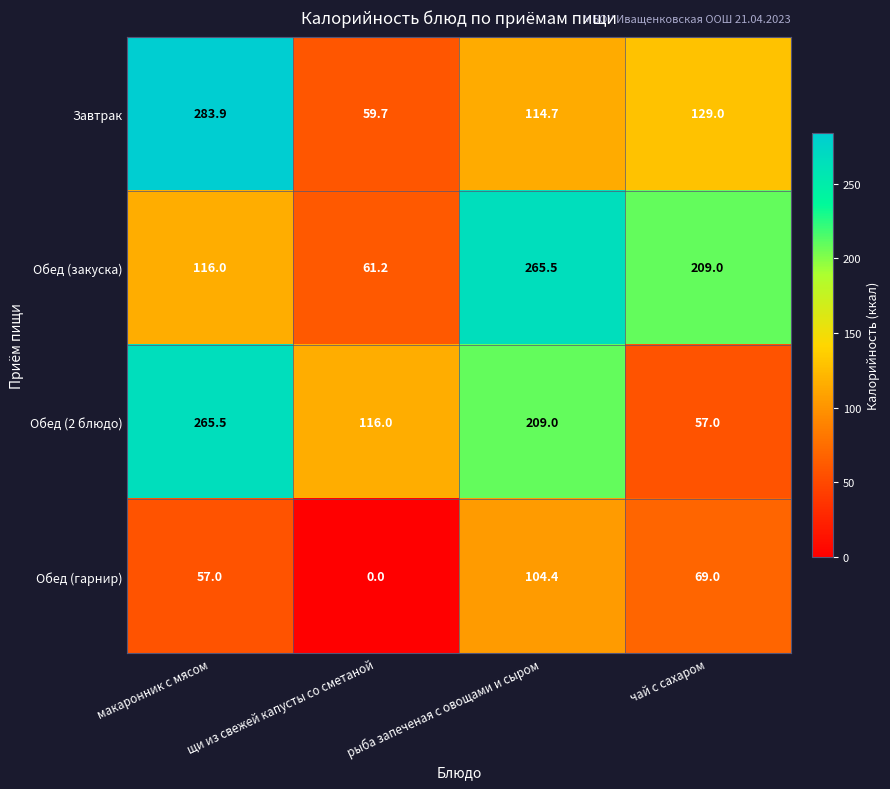

Which category has the highest value across all series?

макаронник с мясом